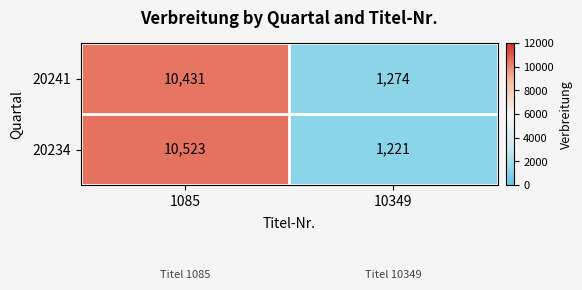

What is the difference between the highest and lowest values at 1085?

92